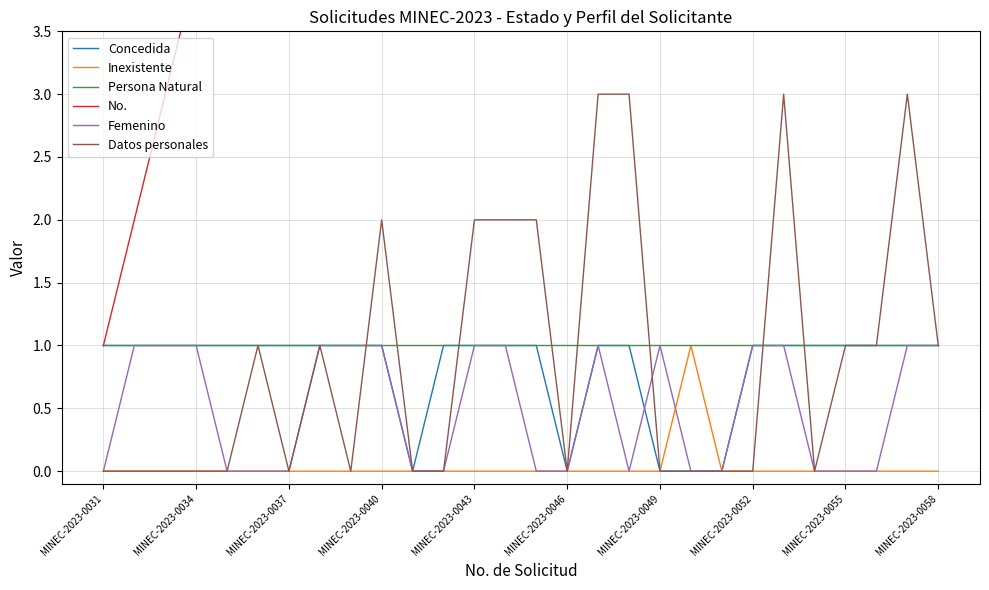

The Femenino series shows 1 at MINEC-2023-0040. True or false?

True